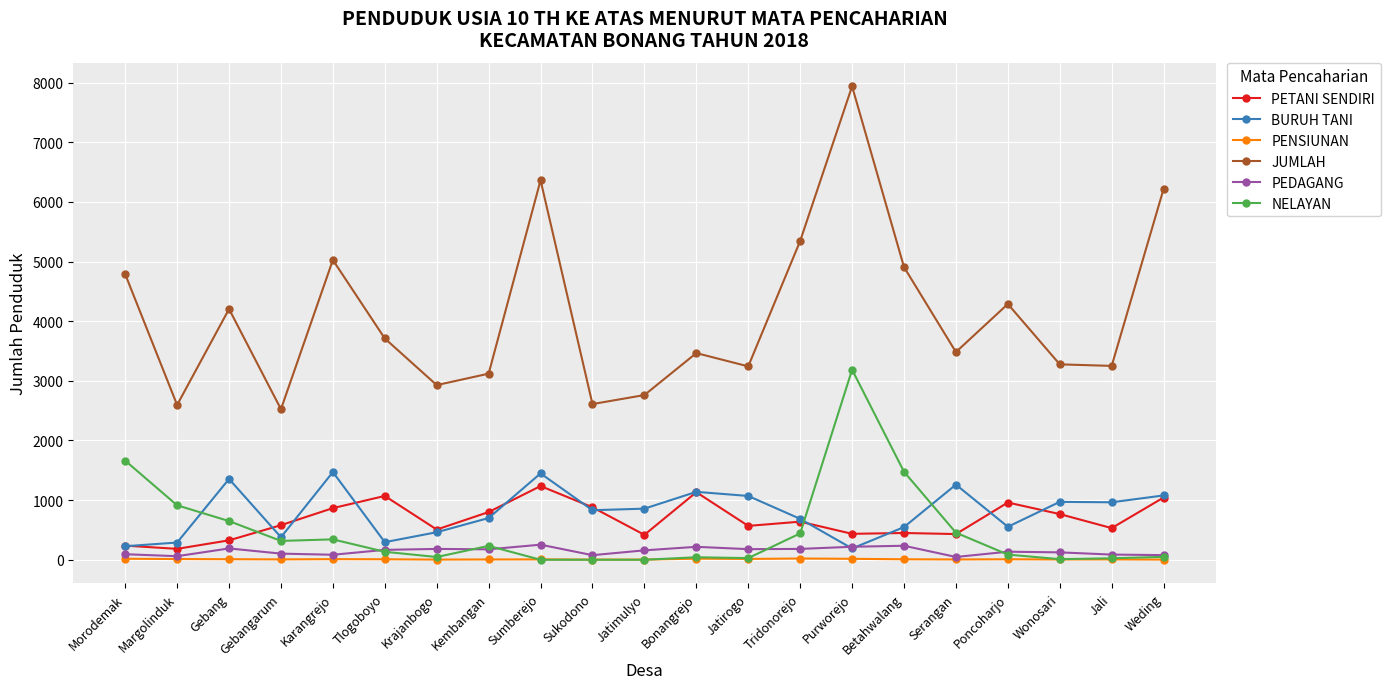

Between Margolinduk and Tridonorejo, which series saw the biggest shift?

JUMLAH